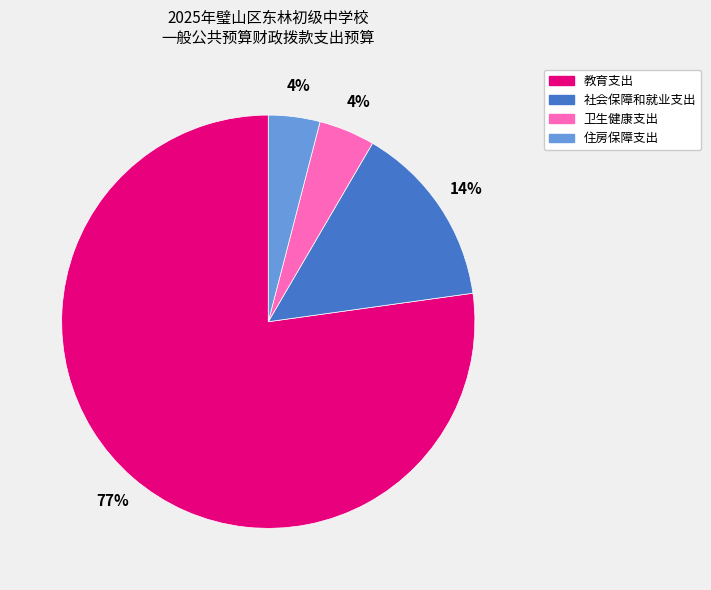

What is the majority slice?

教育支出